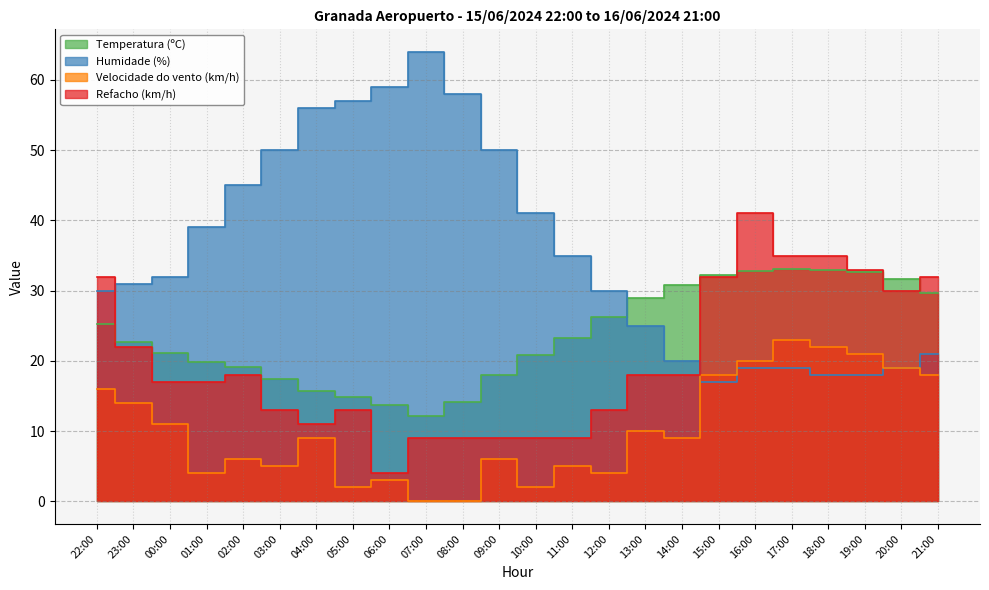

What are all the series names shown in the legend?

Temperatura (ºC), Humidade (%), Velocidade do vento (km/h), Refacho (km/h)